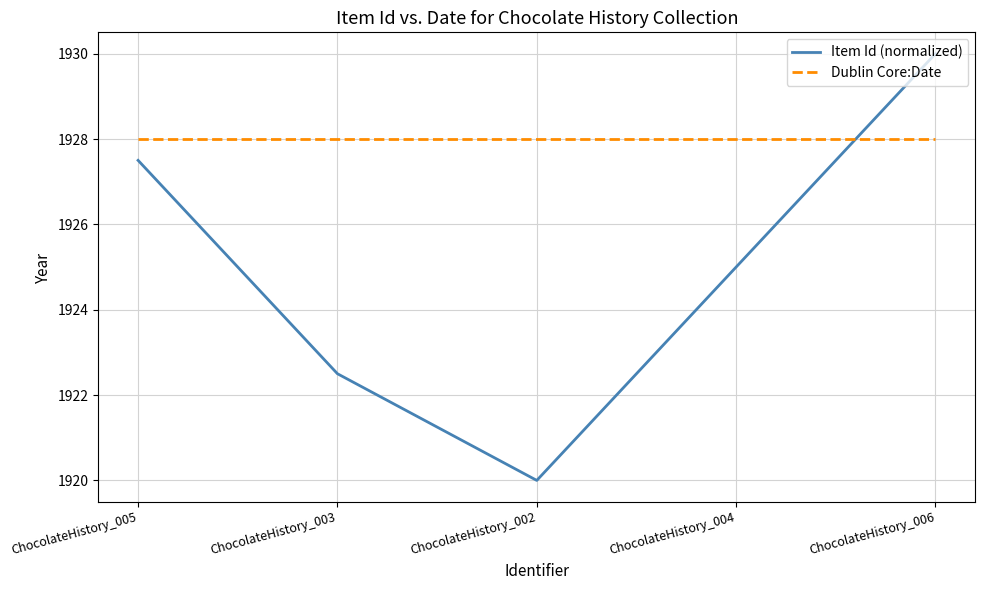

List the labels in order of Item Id (normalized) value, smallest first.

ChocolateHistory_002, ChocolateHistory_003, ChocolateHistory_004, ChocolateHistory_005, ChocolateHistory_006